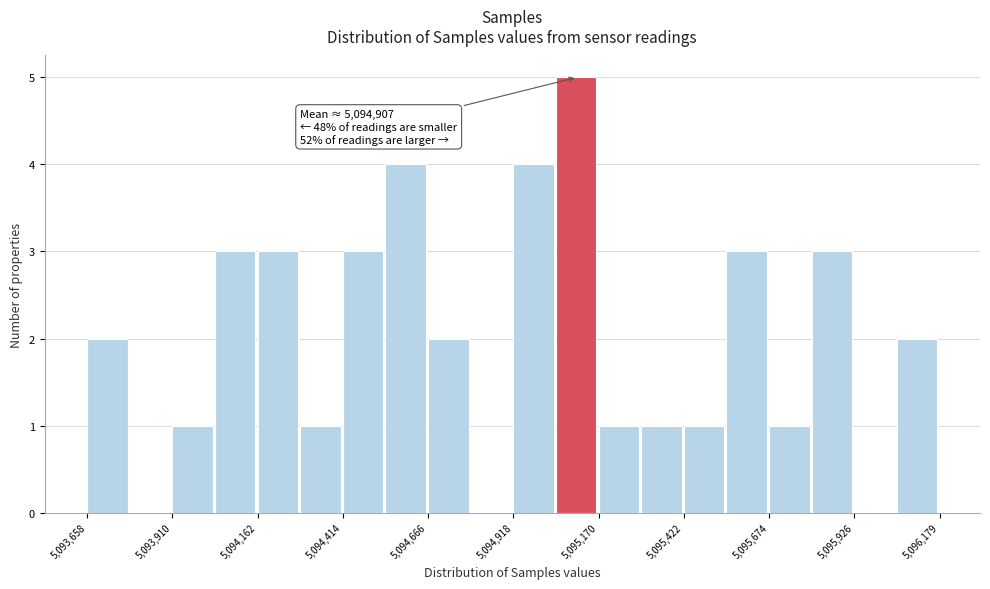

Read against the x-axis, roughly where is the centre of the tallest bar?

5095100